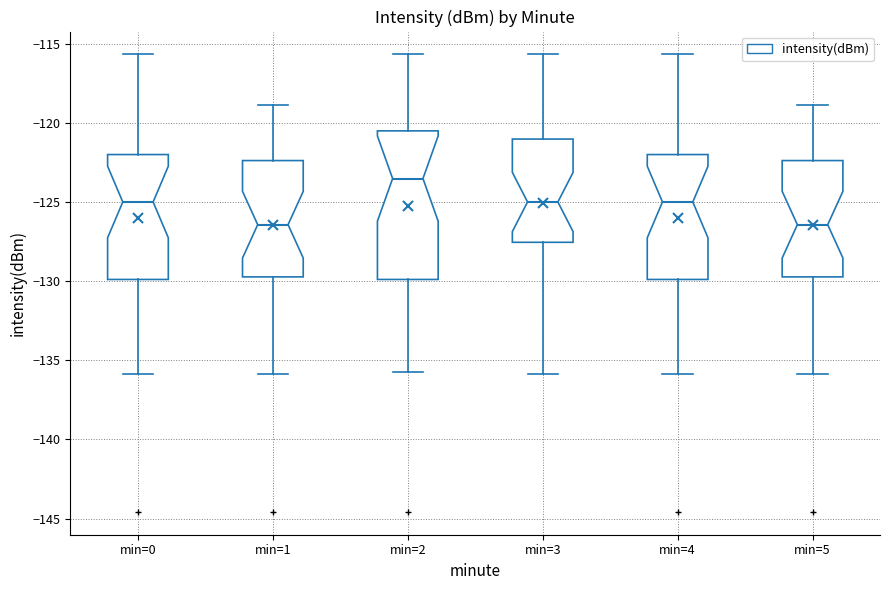

Where is the upper edge of the box for min=5 on the y-axis? The values are not printed on the chart, so give them approximately, as read against the axis.

-122.5